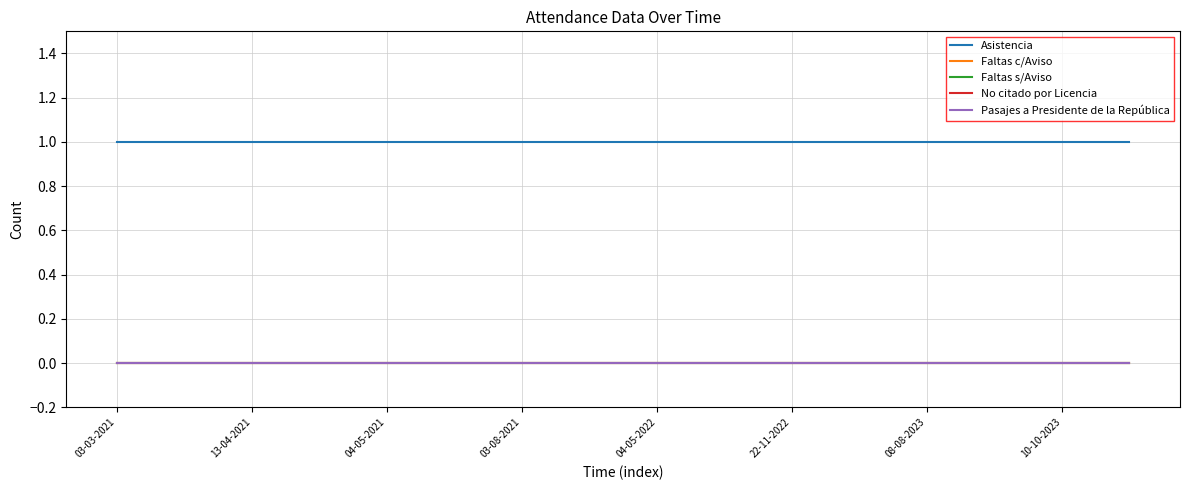

What is the maximum value shown in the chart?

1